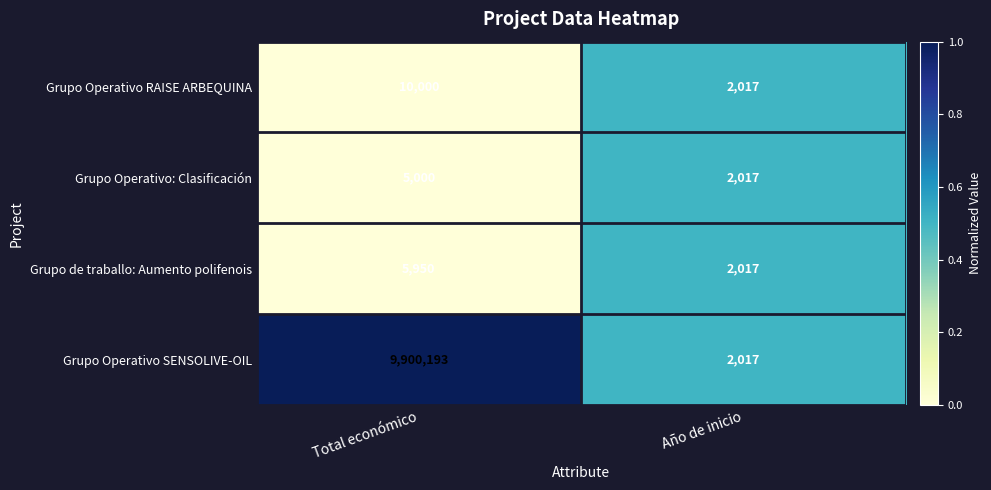

The Grupo Operativo SENSOLIVE-OIL series shows 2017 at Año de inicio. True or false?

True